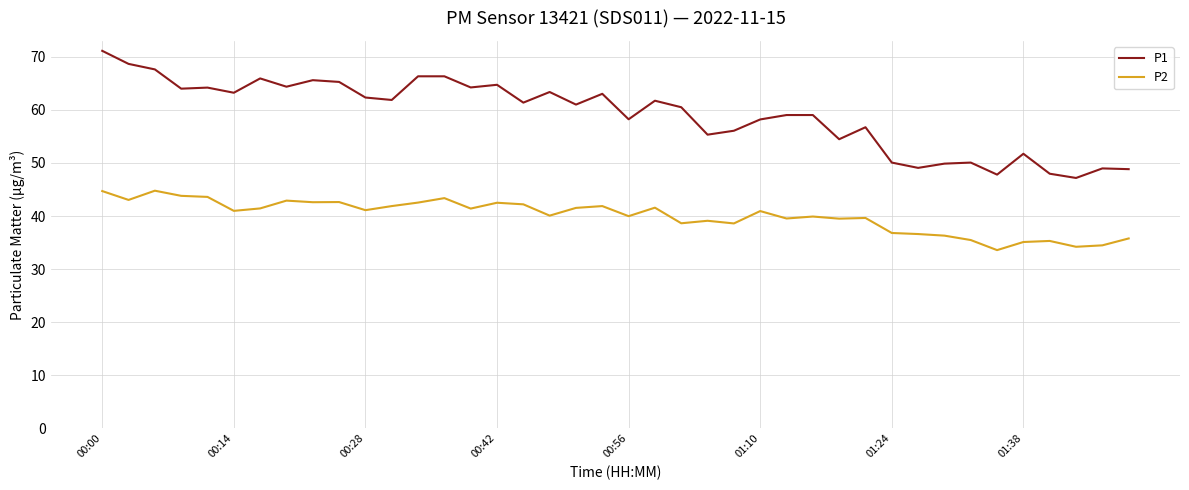

What is the maximum value shown in the chart?

71.1